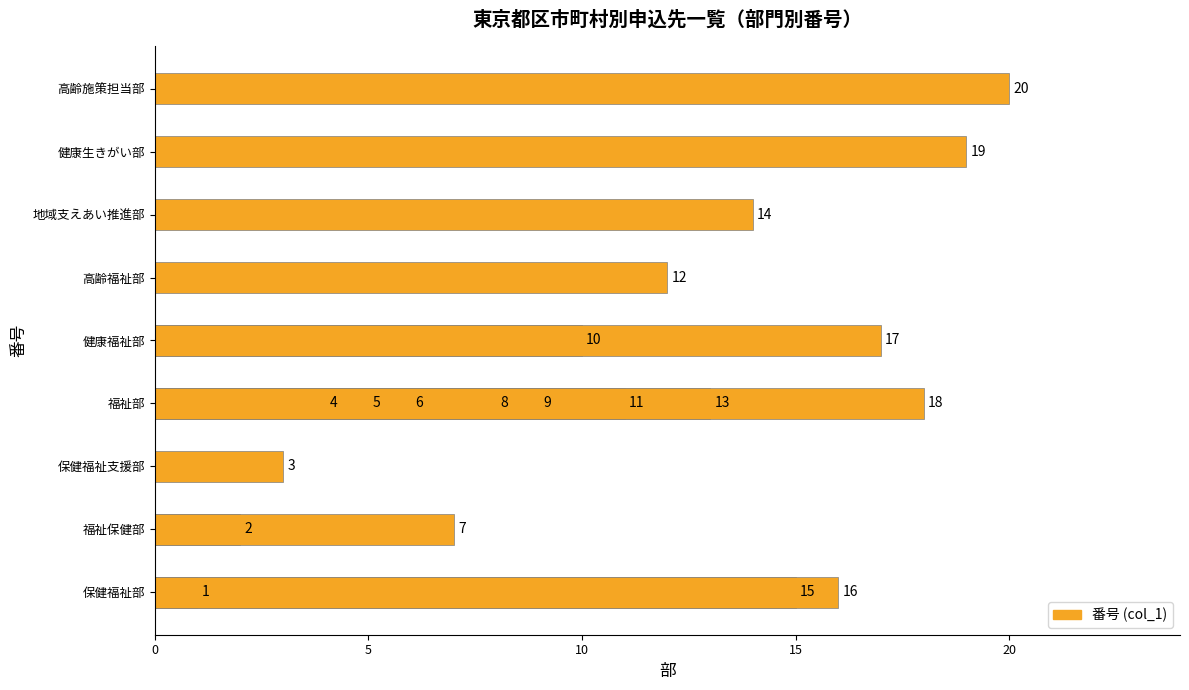

Are the bars horizontal?

Yes